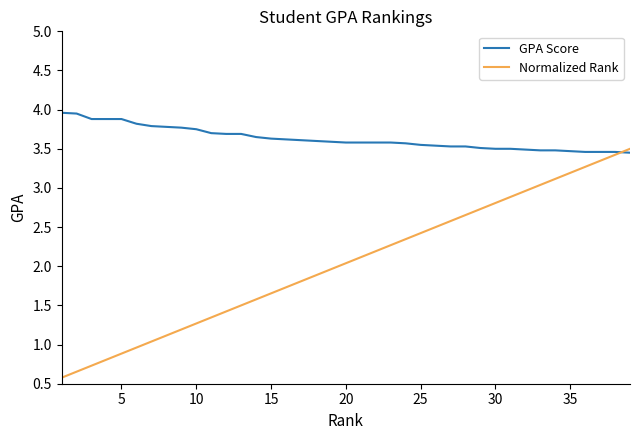

Which series has the largest total across all categories?

GPA Score